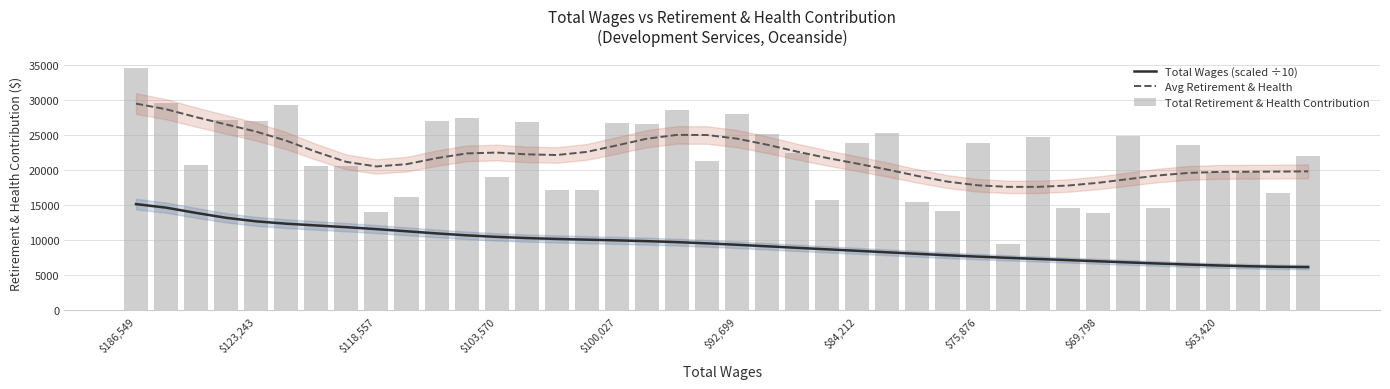

How many data points in Total Wages (scaled ÷10) are above 9544?

20